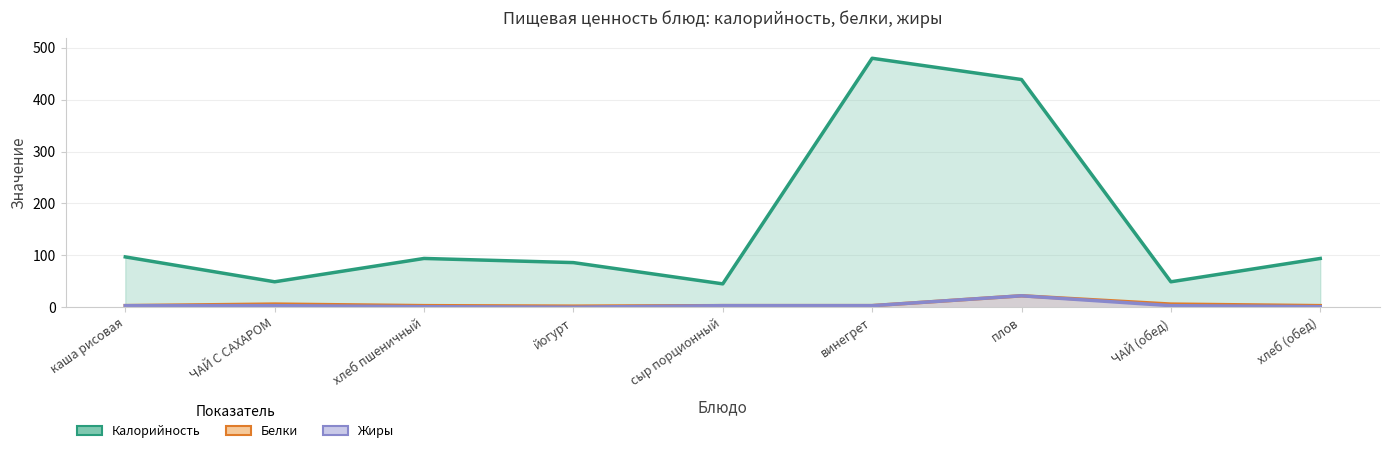

How many lines are shown in the chart?

3